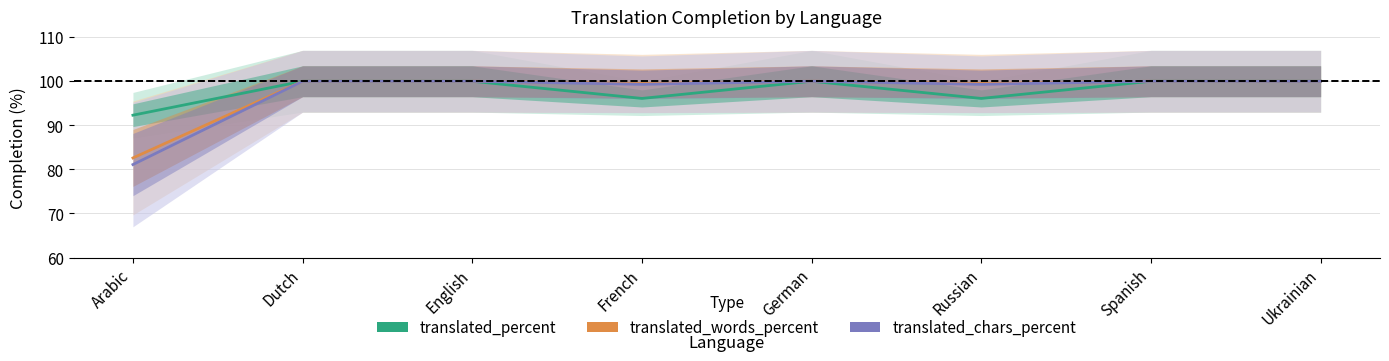

In translated_chars_percent, how many points are lower than both neighbors (excluding endpoints)?

2